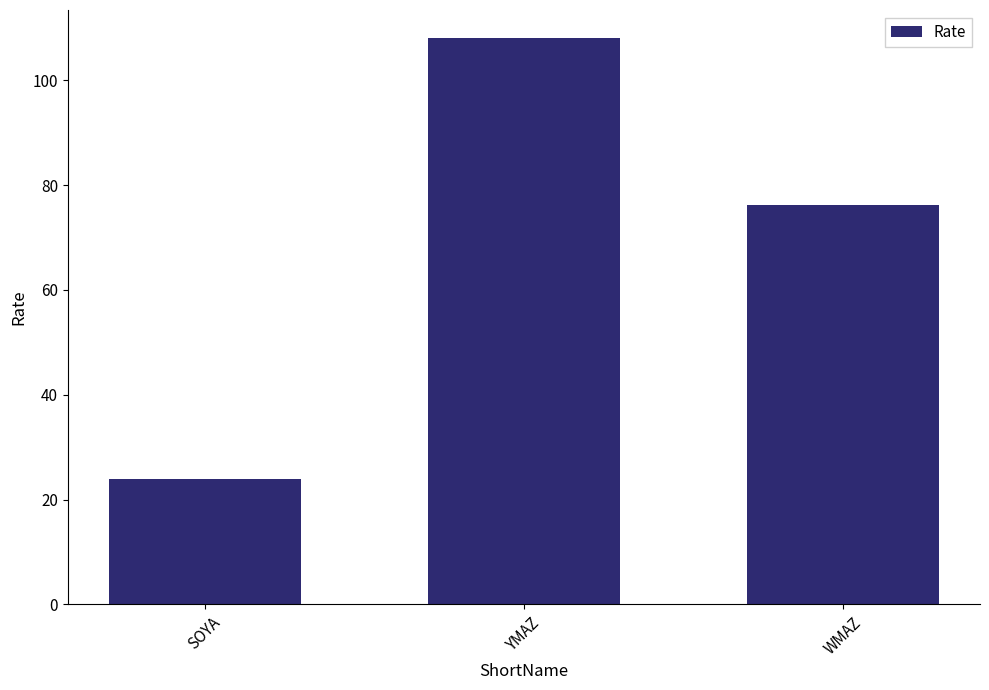

What is the smallest value displayed?

24.0